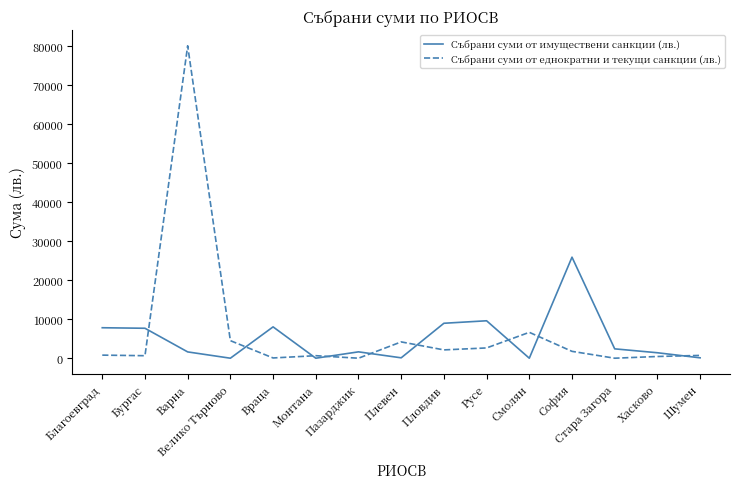

True or false: Събрани суми от еднократни и текущи санкции (лв.) has more than 2 points higher than both neighbors.

True